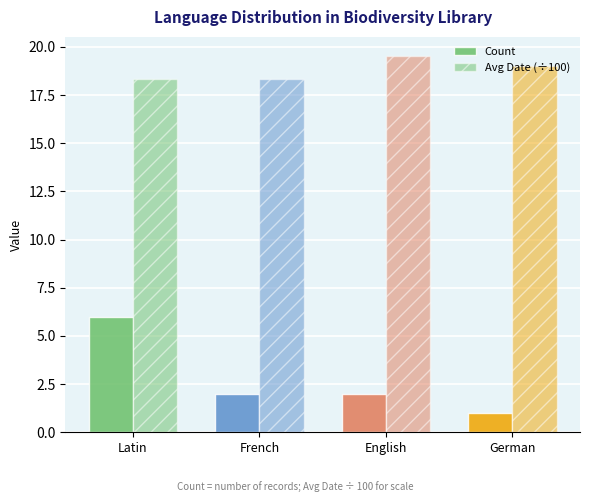

Which has a higher value, Latin or English?

Latin